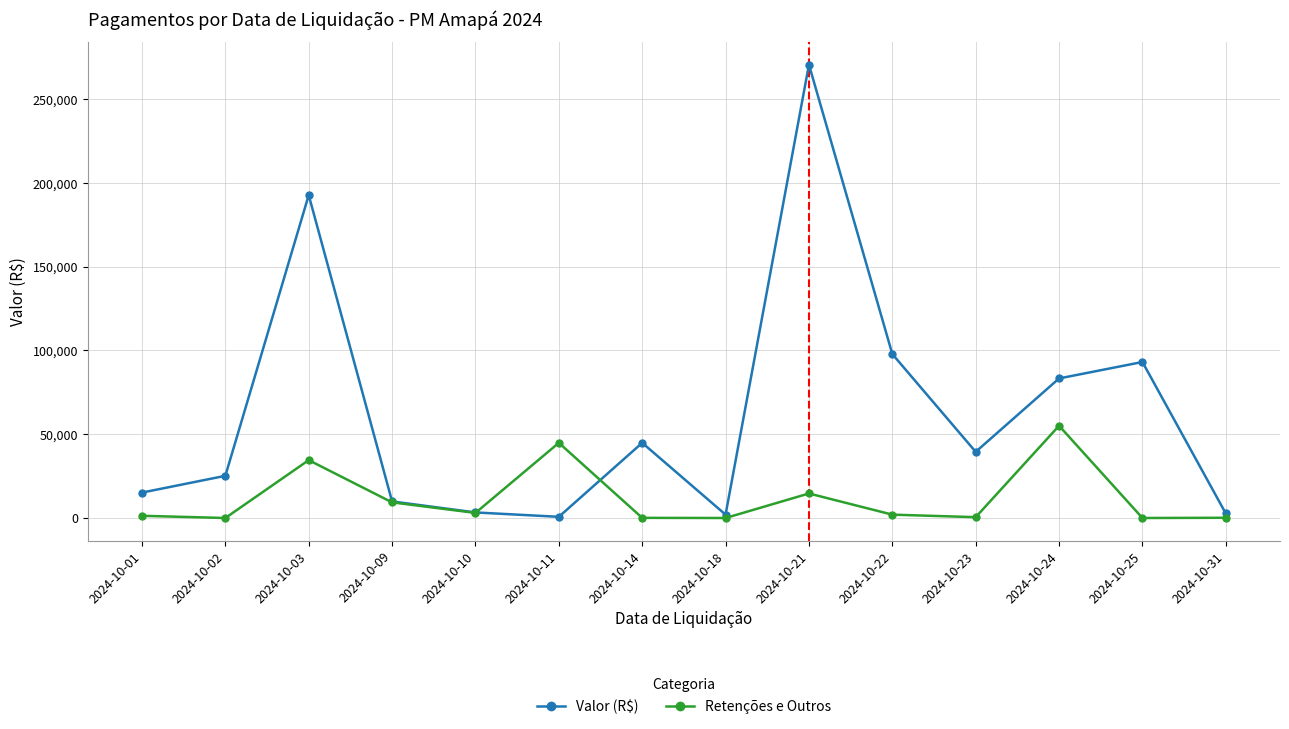

Which series ends up on top after the final intersection of Valor (R$) and Retenções e Outros?

Valor (R$)